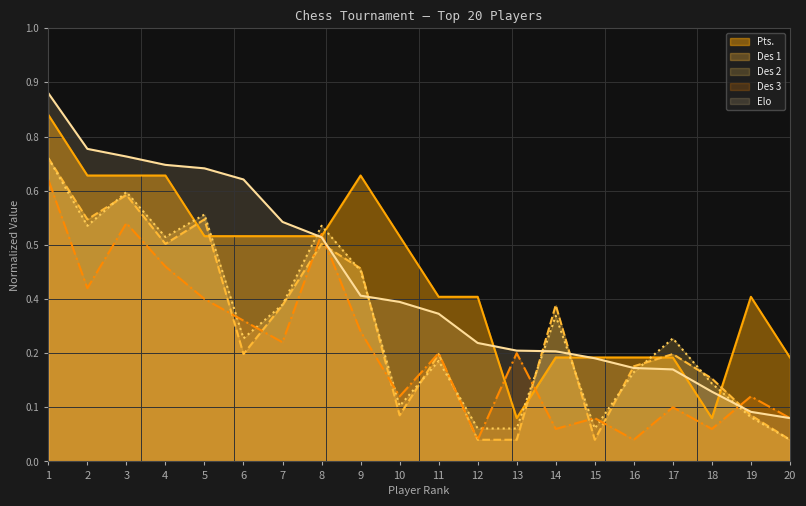

What is the total value across all series at 16?

0.9